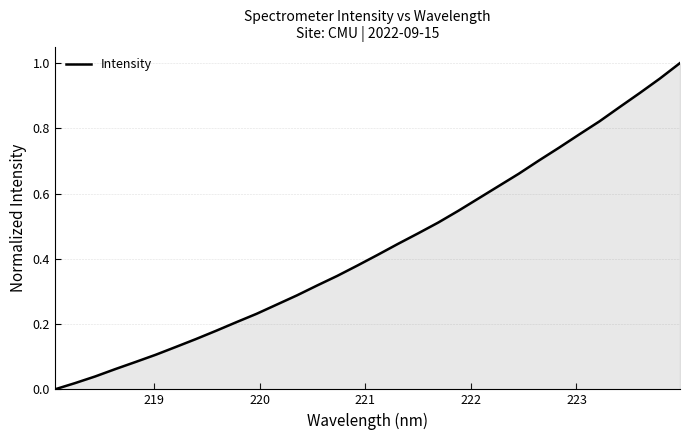

How many lines are shown in the chart?

1